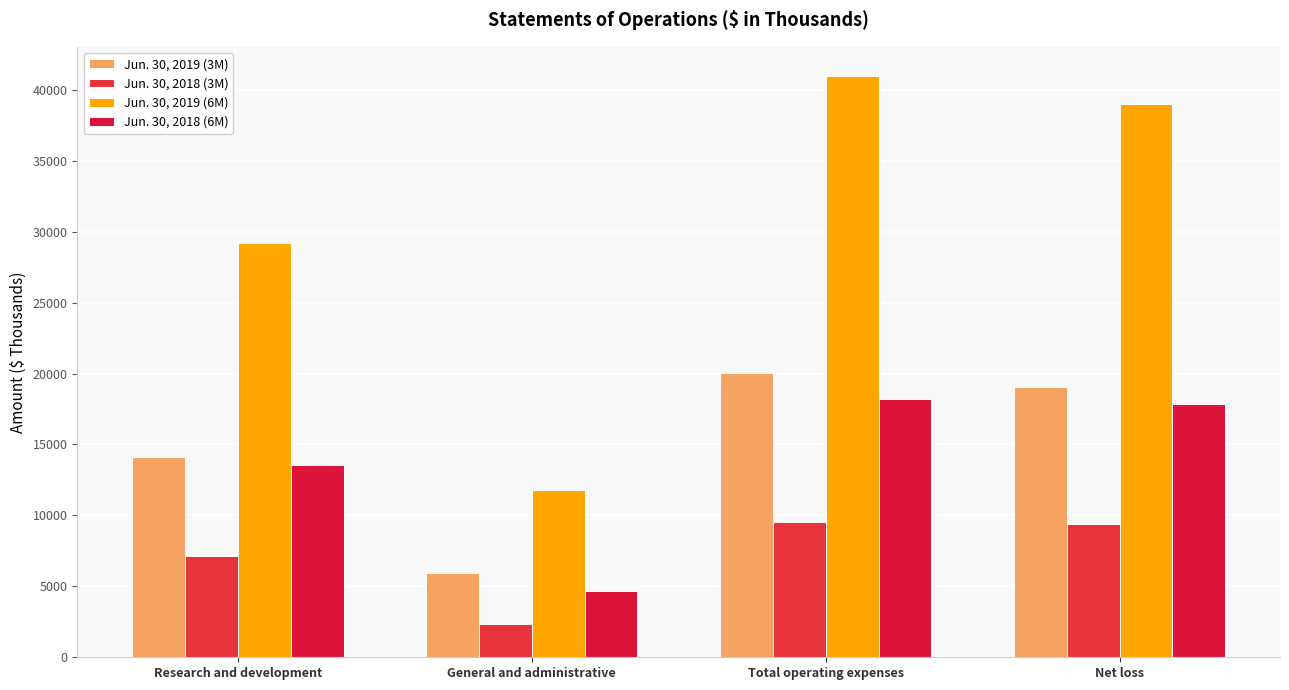

The Jun. 30, 2019 (6M) series shows 12781 at Net loss. True or false?

False